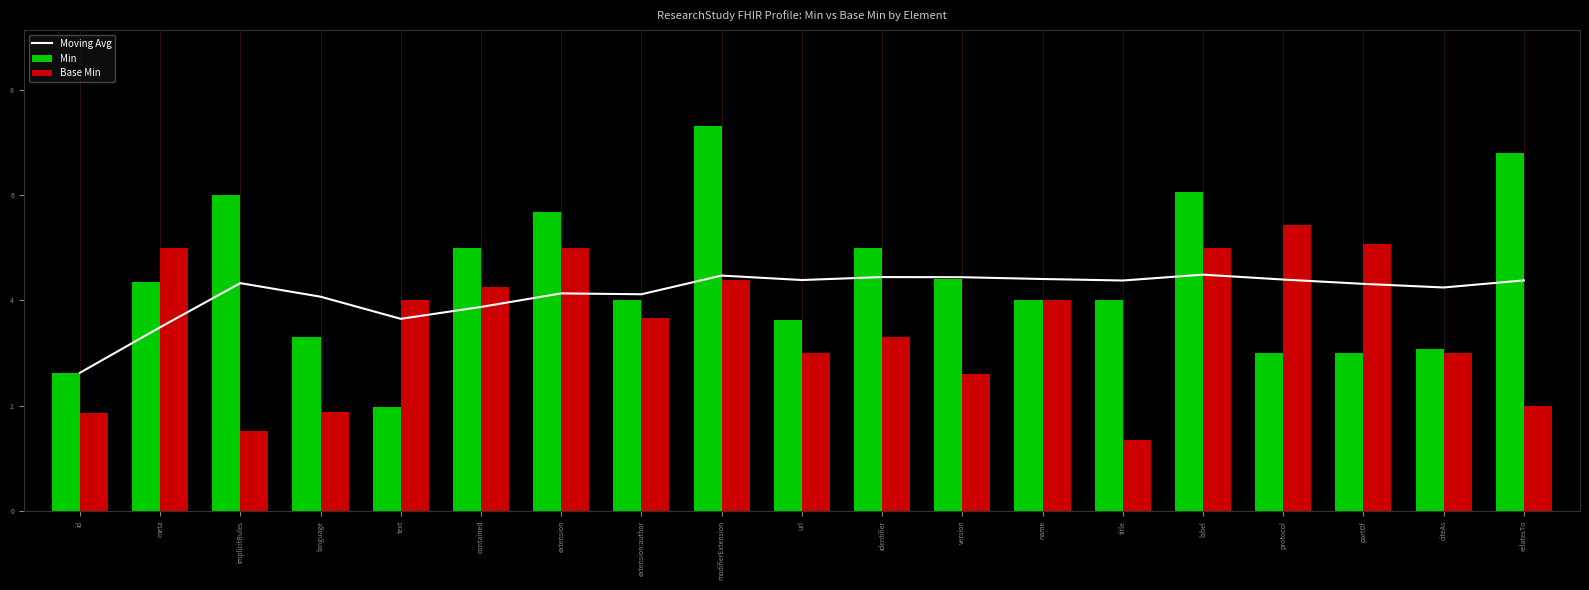

Which label corresponds to the smallest value in the chart?

title